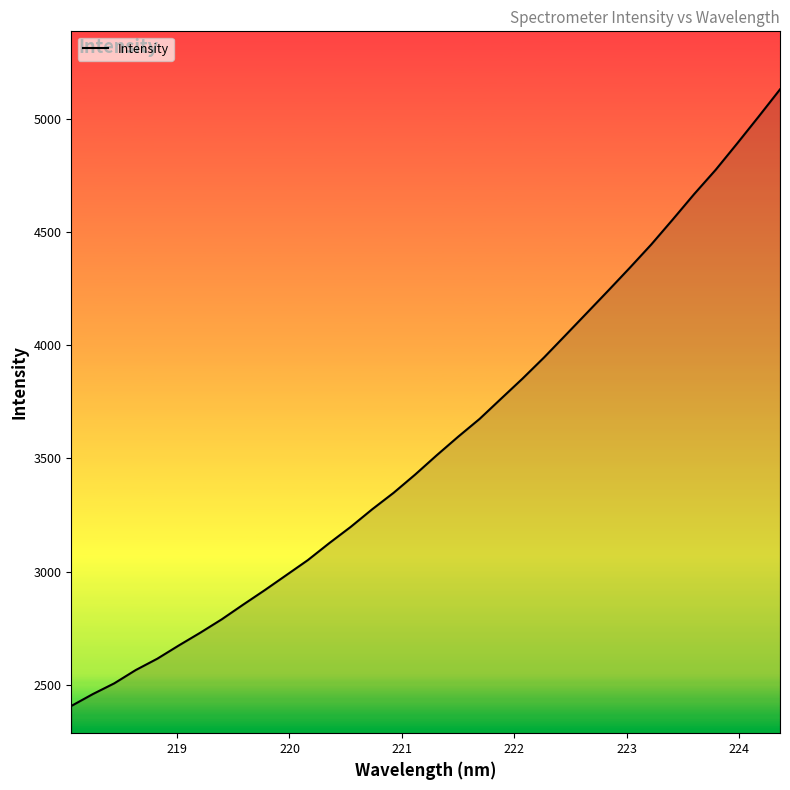

What is the minimum value shown in the chart?

2406.0